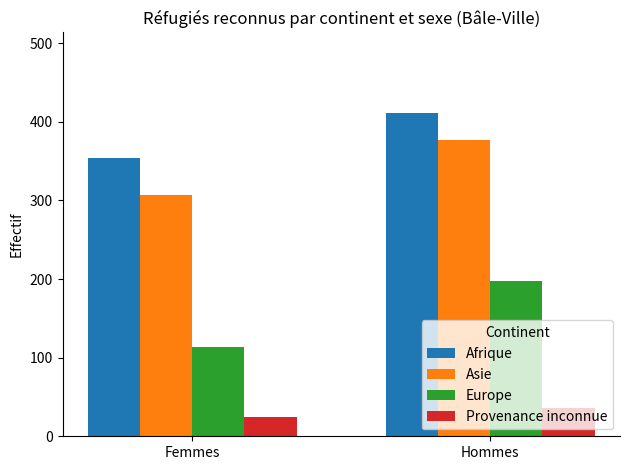

List the series in order of their peak value, lowest first.

Provenance inconnue, Europe, Asie, Afrique